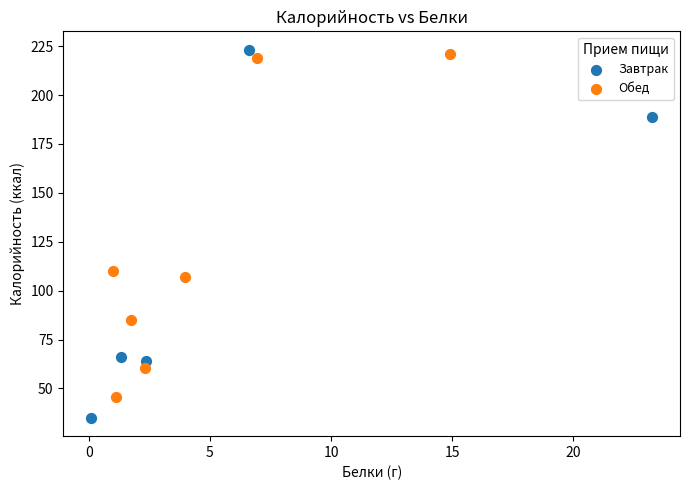

Which series contains the lowest Y value?

Завтрак